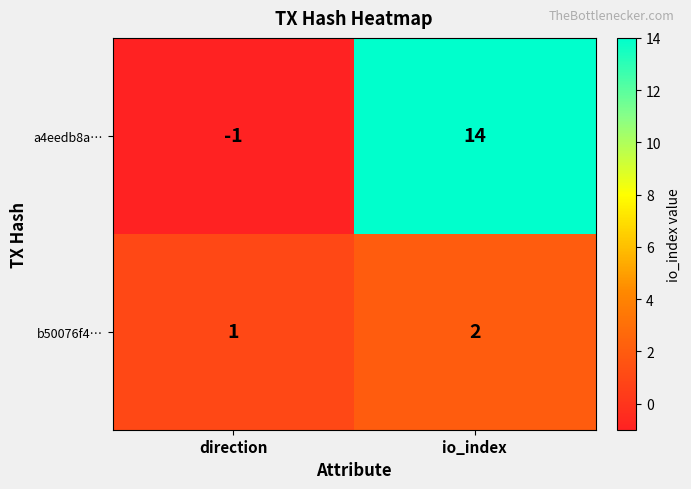

At which label is b50076f4… closest to 1?

direction